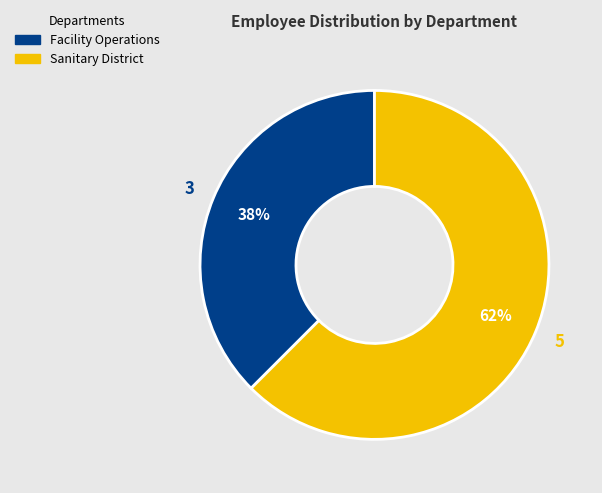

What is the smallest slice in the pie chart?

Facility Operations